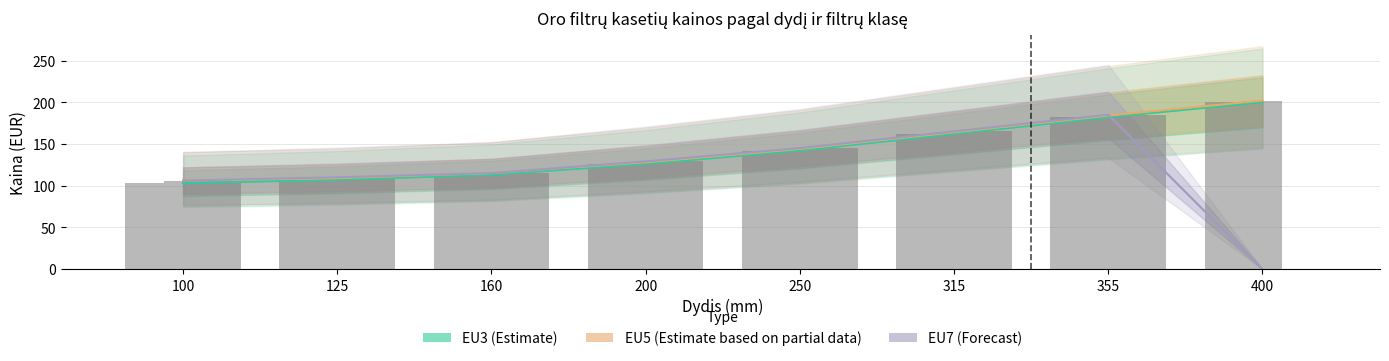

Does the chart contain stacked bars?

No